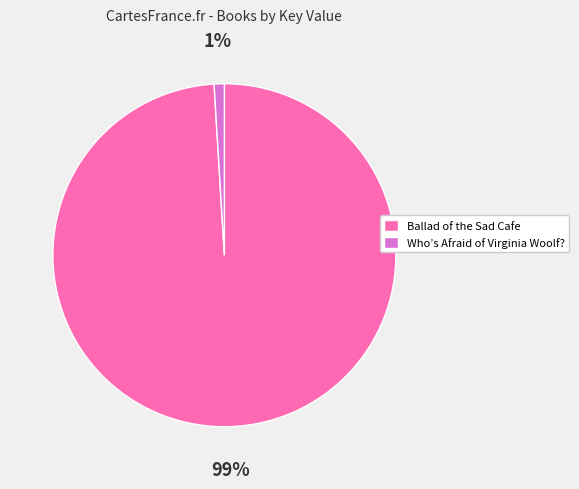

Which category has the biggest portion of the pie?

Ballad of the Sad Cafe